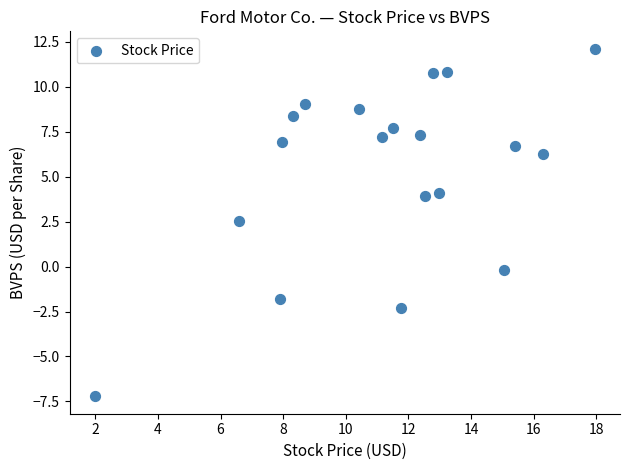

What is the range of X values (max minus min)?

16.0